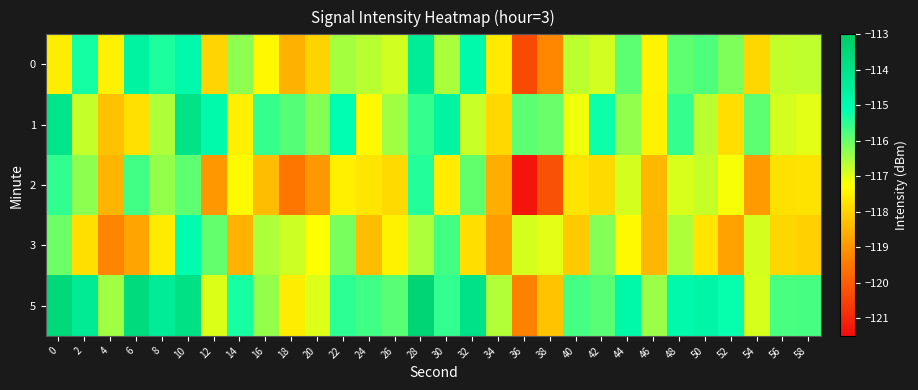

At how many categories does at least one series exceed -118?

30